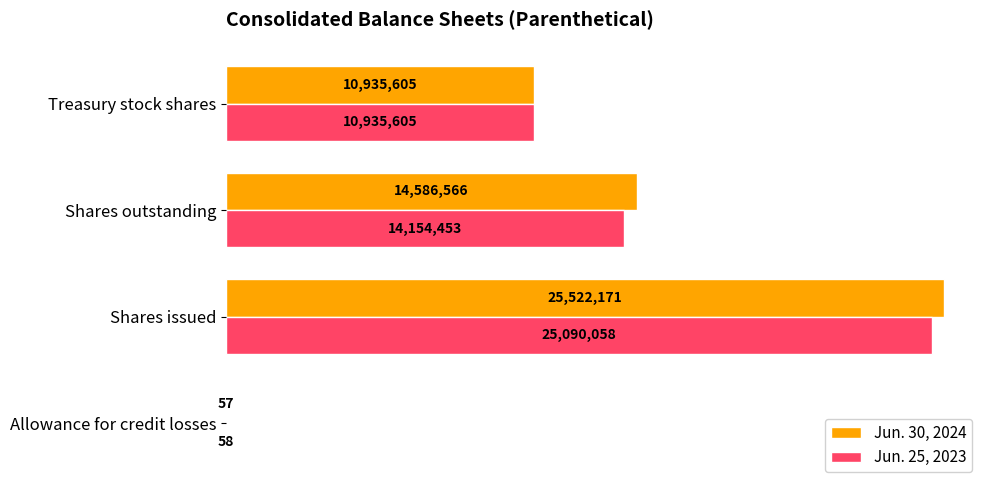

What are all the series names shown in the legend?

Jun. 30, 2024, Jun. 25, 2023